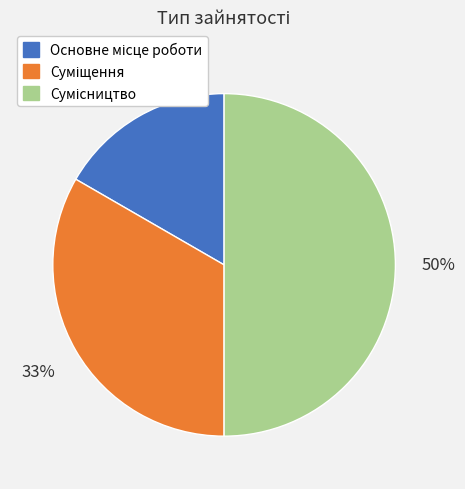

To the nearest percent, what is the difference between the largest and smallest slice percentages?

33%